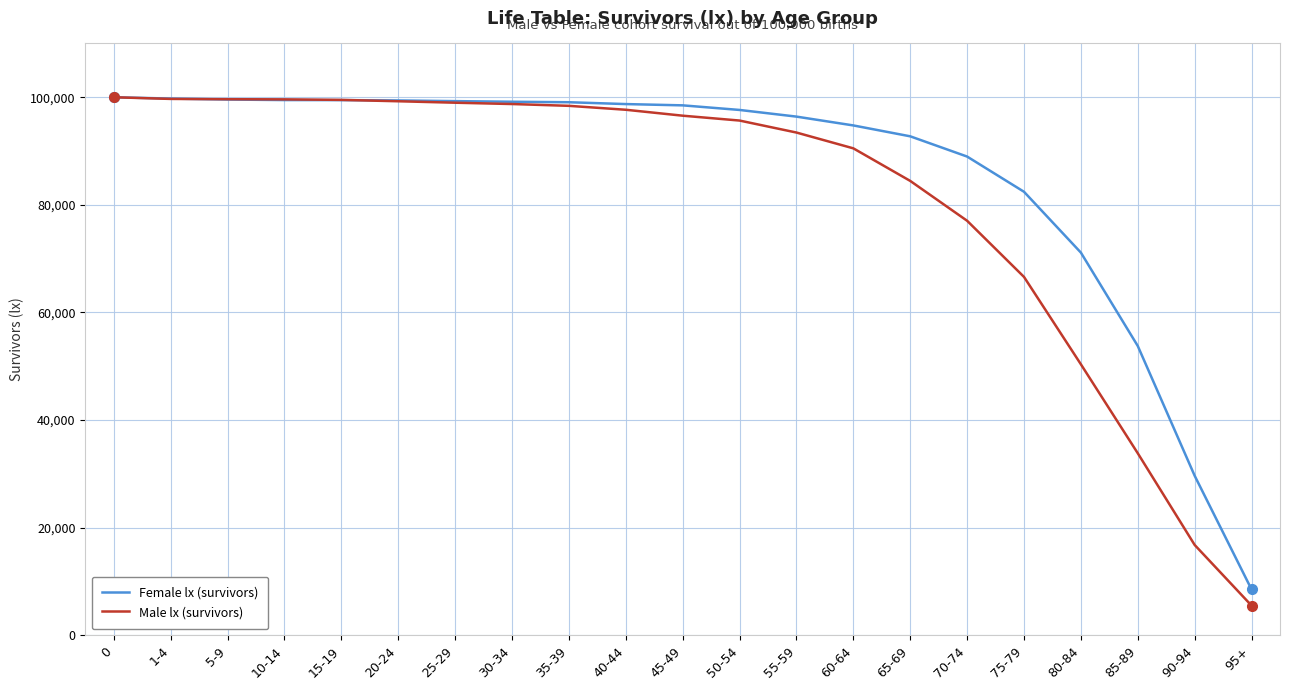

Which category has the lowest value in the Female lx (survivors) series?

95+